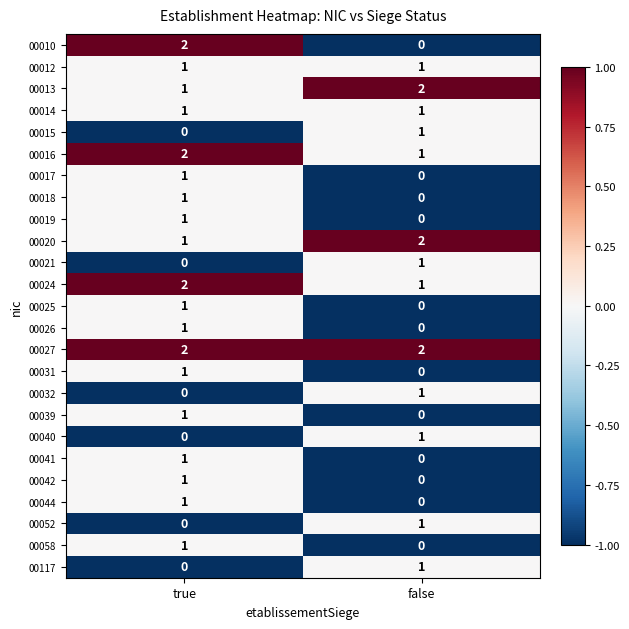

Is it true that 00013 equals 1 at true?

True